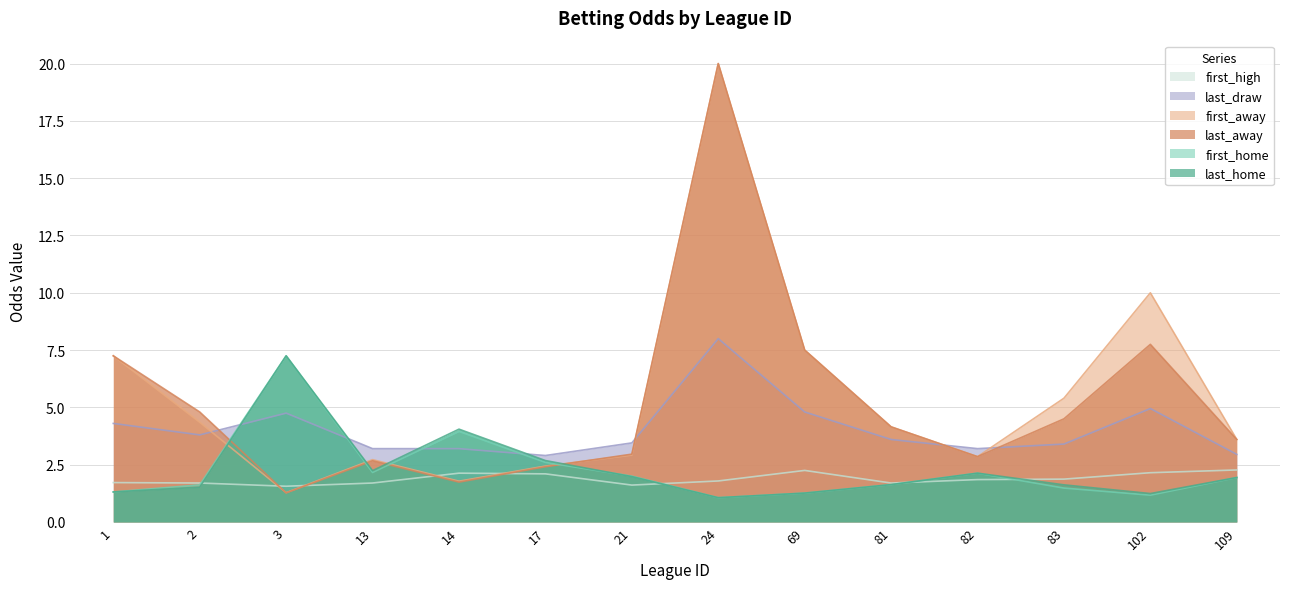

True or false: first_away has more than 0 points higher than both neighbors.

True